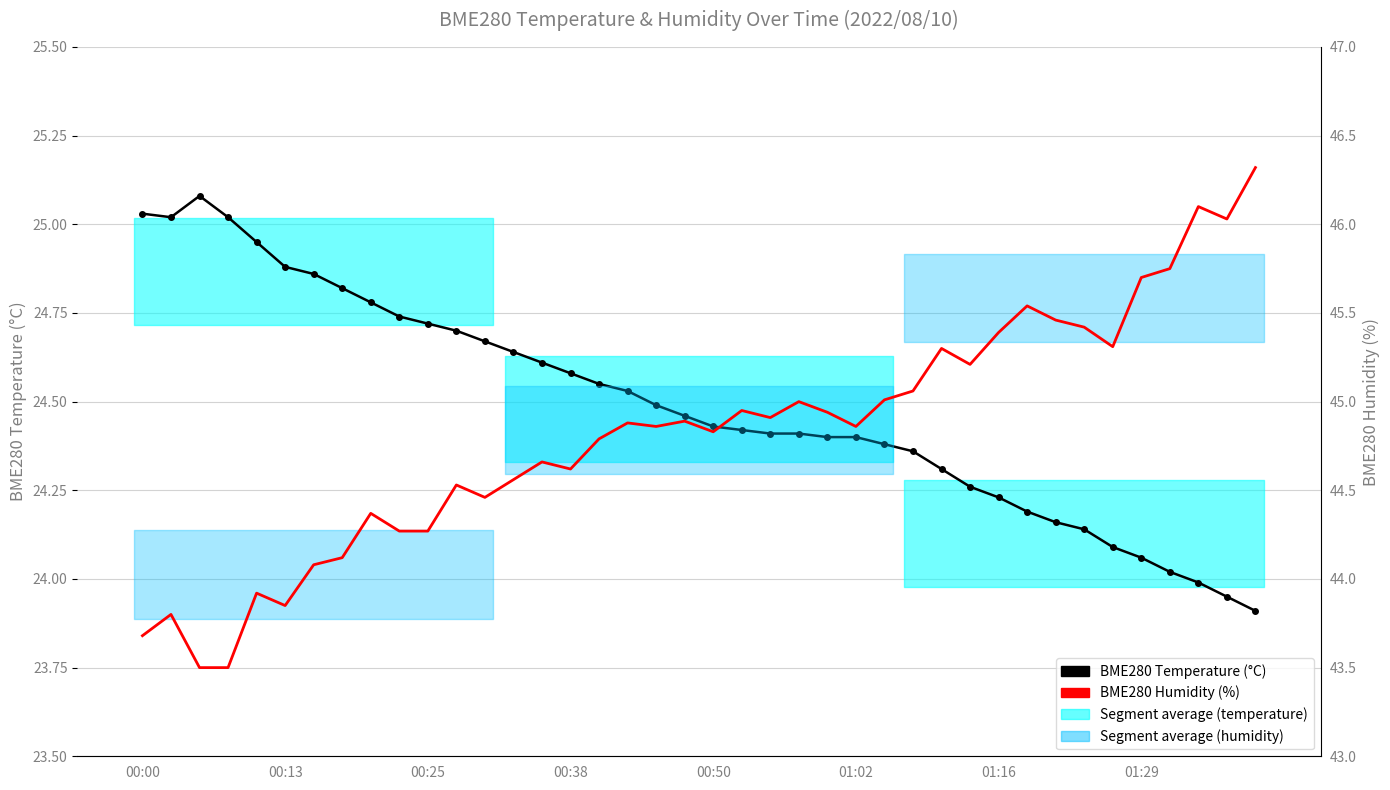

List the series in order of their overall mean, lowest first.

BME280 Temperature (°C), BME280 Humidity (%)